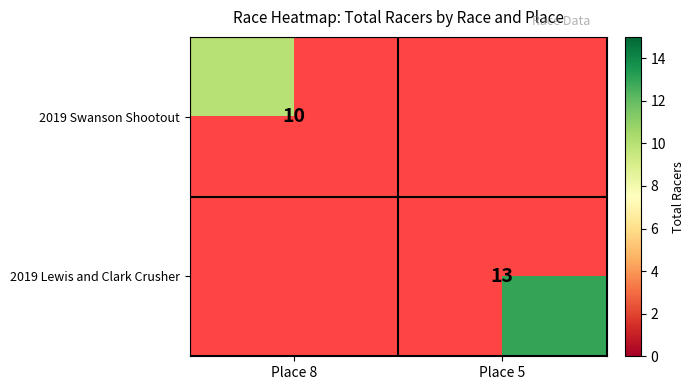

Is the value of 2019 Lewis and Clark Crusher at Place 5 greater than the value of 2019 Swanson Shootout at Place 8?

Yes